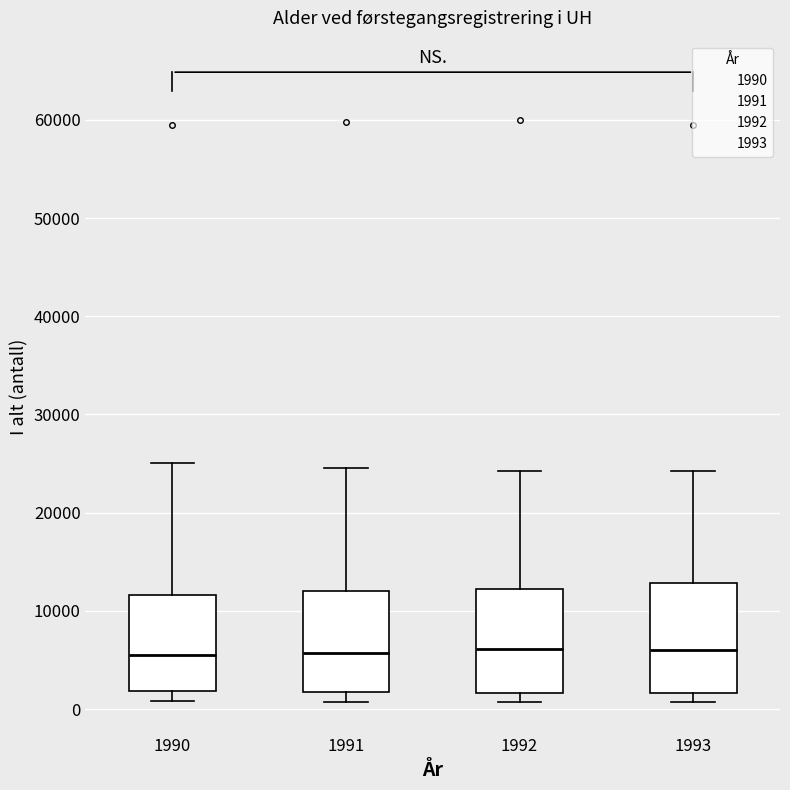

Reading left to right, transcribe this box plot: for each box, give where its median line is, the range the box spans, and where its two whiskers end, as read against the y-axis. The values are not printed on the chart, so give them approximately, as read against the axis.

1990: median 6000, box 2000 to 12000, whiskers 1000 to 25000
1991: median 6000, box 2000 to 12000, whiskers 1000 to 25000
1992: median 6000, box 2000 to 12000, whiskers 1000 to 24000
1993: median 6000, box 2000 to 13000, whiskers 1000 to 24000